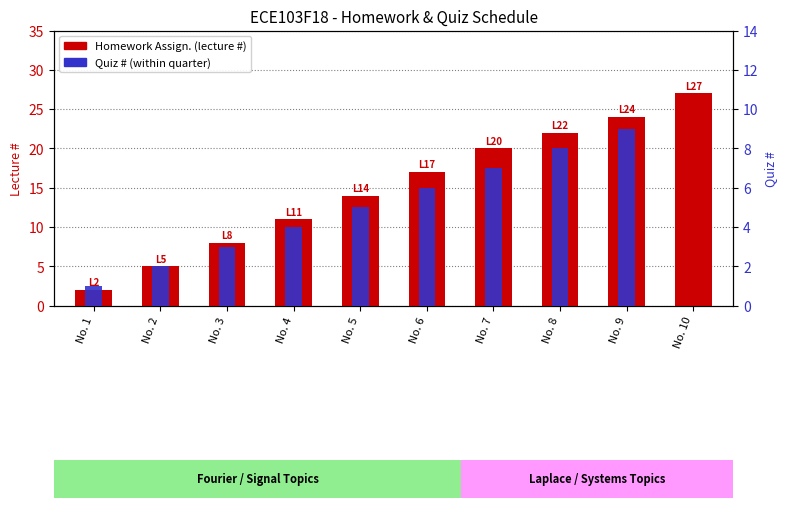

At which category does the chart reach its peak across all series?

No. 10